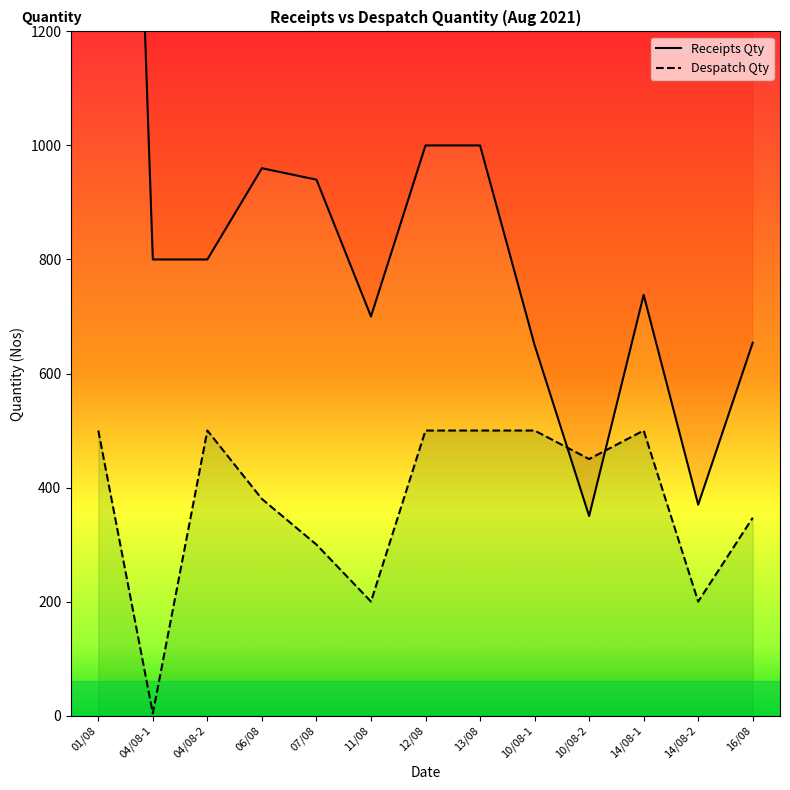

Where is the first local minimum for Receipts Qty?

11/08